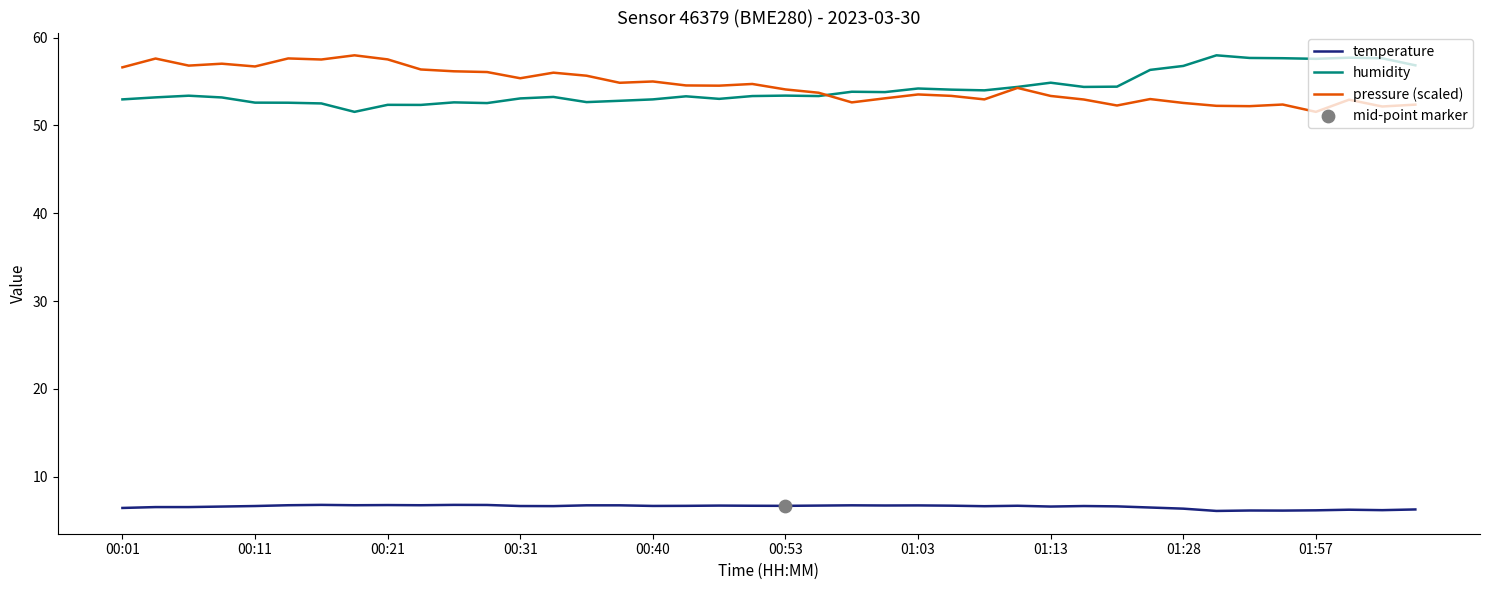

What is the maximum value shown in the chart?

58.0